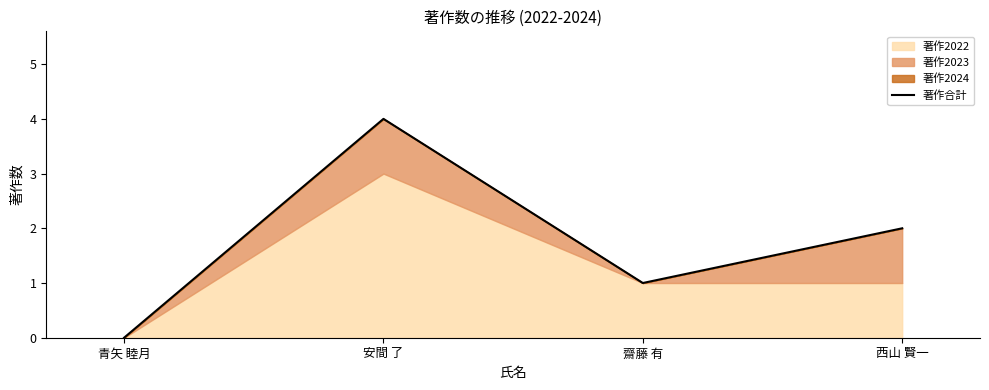

How many lines are shown in the chart?

1